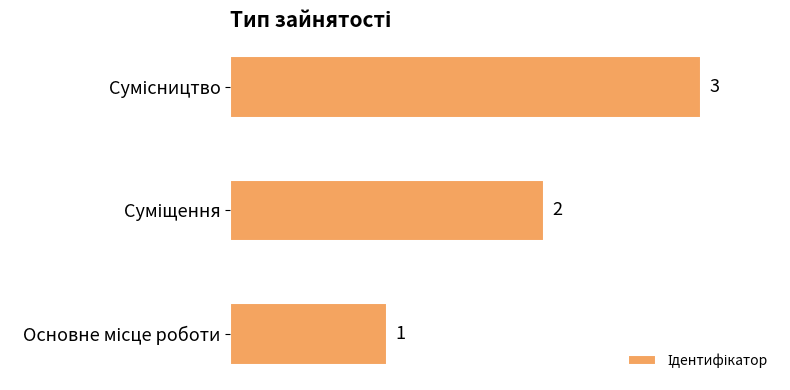

What is the sum of all values?

6